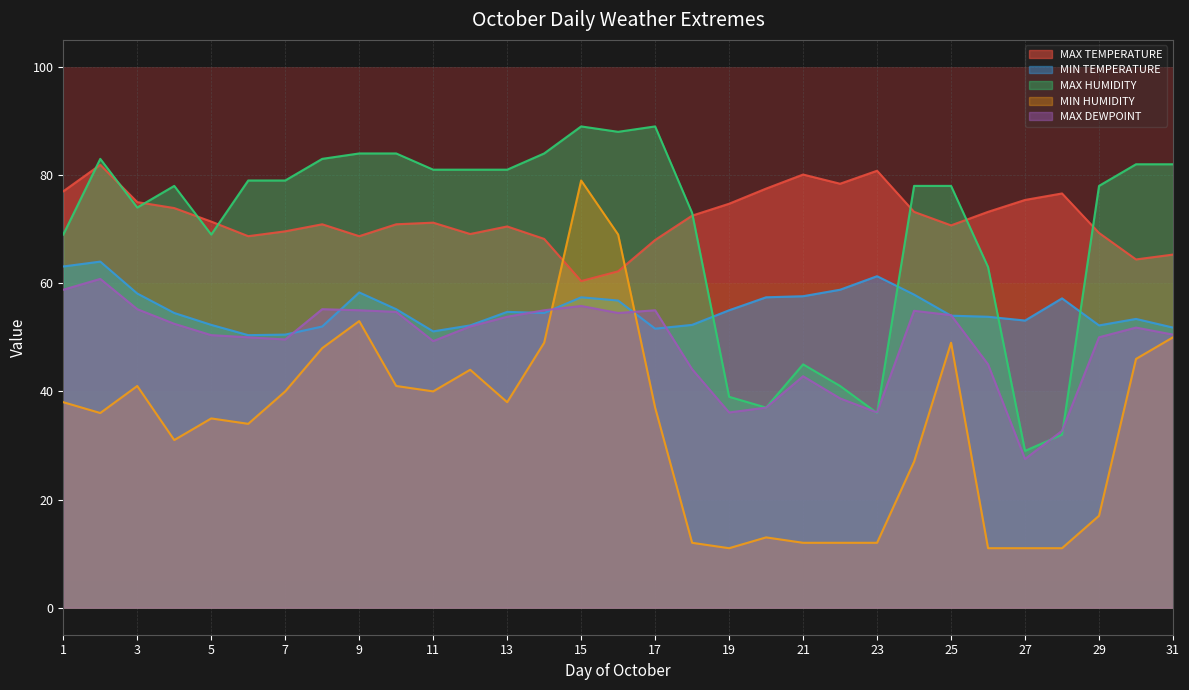

Which label corresponds to the smallest value in the chart?

19